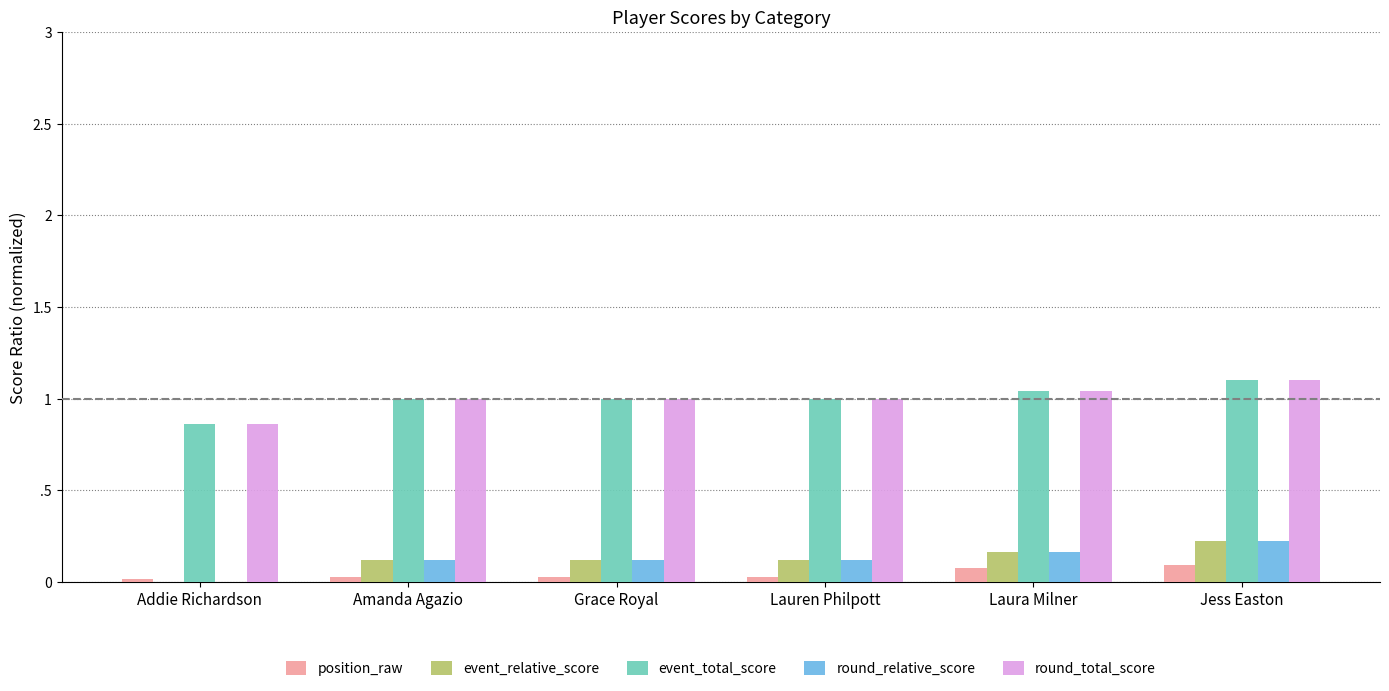

What is the label of the 1st bar from the right?

Jess Easton